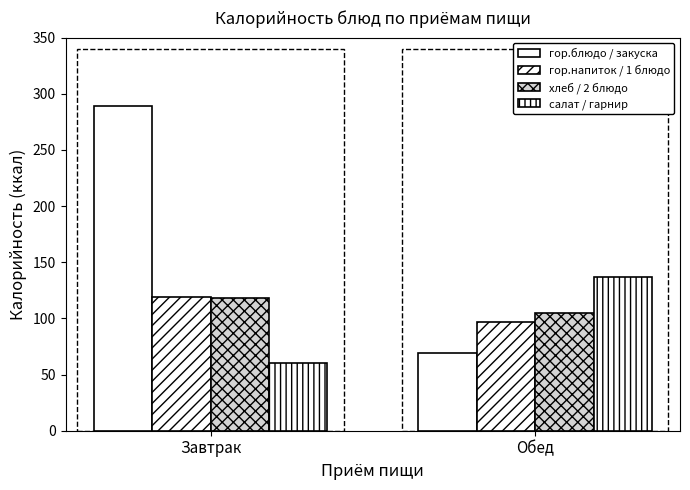

What position from the left is Завтрак?

1